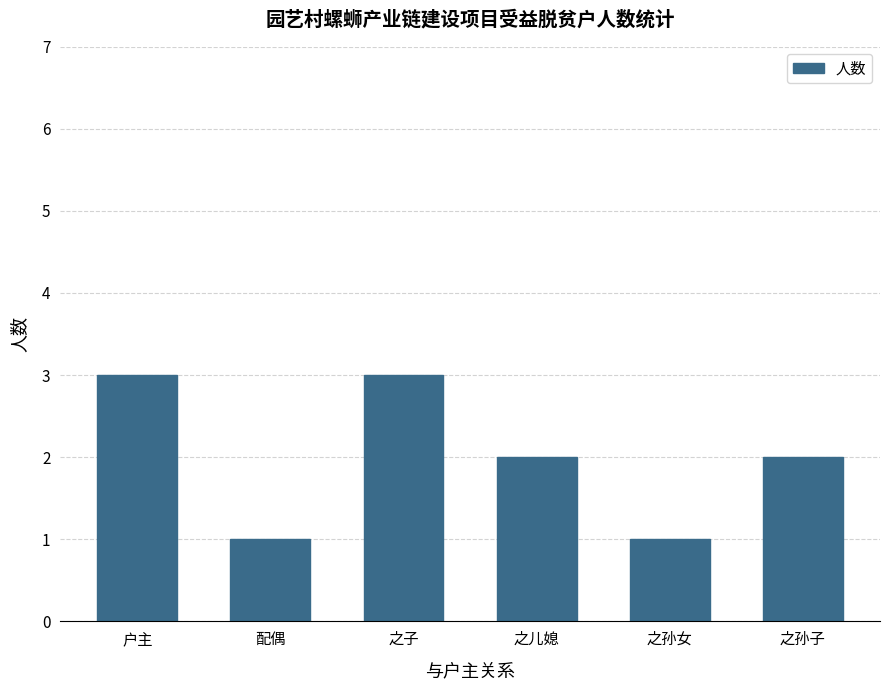

What is the average value?

2